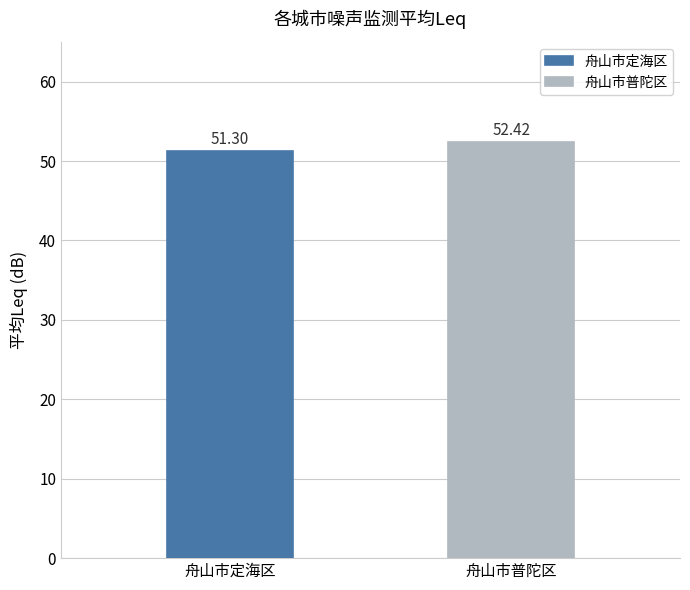

Does the chart contain stacked bars?

No